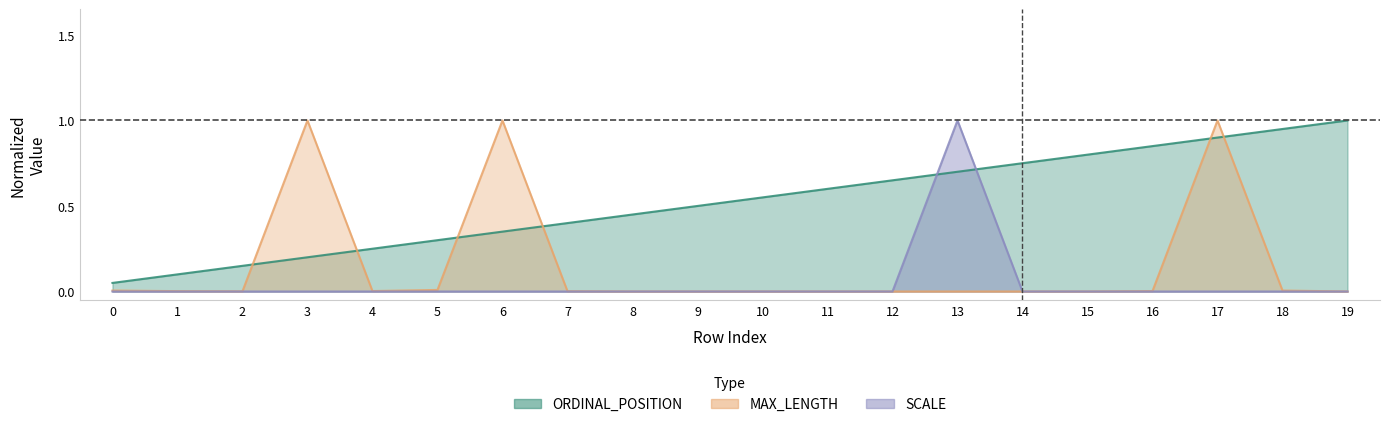

List the series in order of their overall mean, highest first.

ORDINAL_POSITION, MAX_LENGTH, SCALE